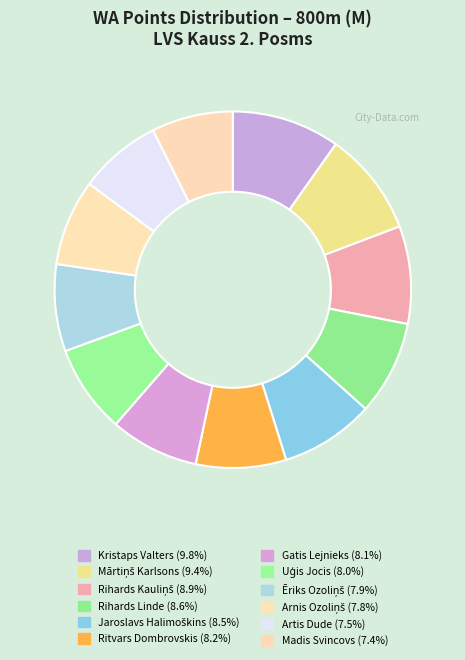

True or false: Jaroslavs Halimoškins accounts for 21% of the total.

False